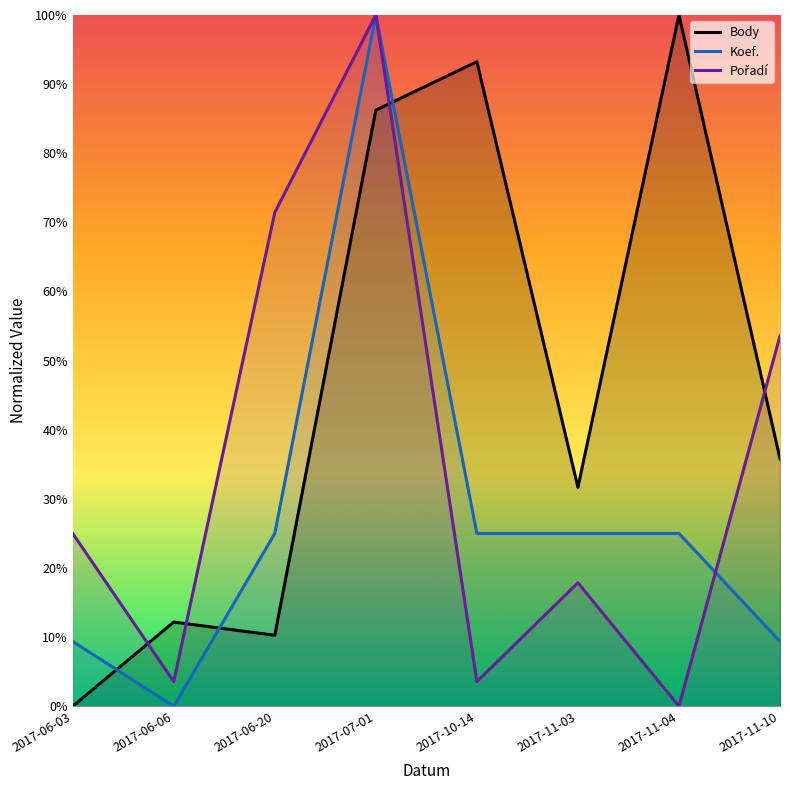

Reading left to right, what are all the values shown in this chart?

Body: 2017-06-03=0.0	2017-06-06=12.2	2017-06-20=10.3	2017-07-01=86.2	2017-10-14=93.2	2017-11-03=31.7	2017-11-04=100.0	2017-11-10=35.8
Koef.: 2017-06-03=9.4	2017-06-06=0.0	2017-06-20=25.0	2017-07-01=100.0	2017-10-14=25.0	2017-11-03=25.0	2017-11-04=25.0	2017-11-10=9.4
Pořadí: 2017-06-03=25.0	2017-06-06=3.6	2017-06-20=71.4	2017-07-01=100.0	2017-10-14=3.6	2017-11-03=17.9	2017-11-04=0.0	2017-11-10=53.6